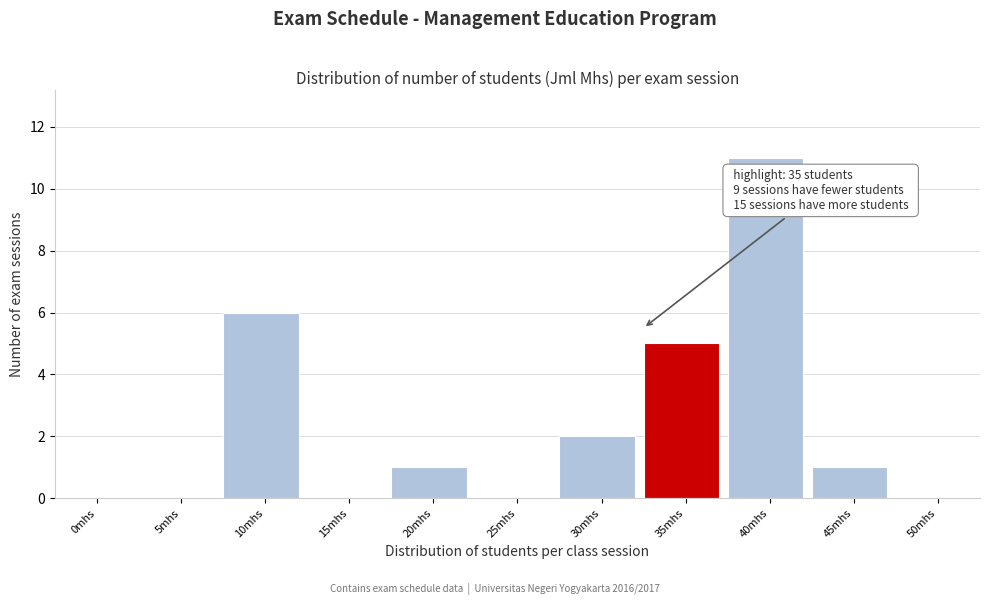

Reading right to left, transcribe all the data shown in this chart.

50mhs=0	45mhs=1	40mhs=11	35mhs=5	30mhs=2	25mhs=0	20mhs=1	15mhs=0	10mhs=6	5mhs=0	0mhs=0